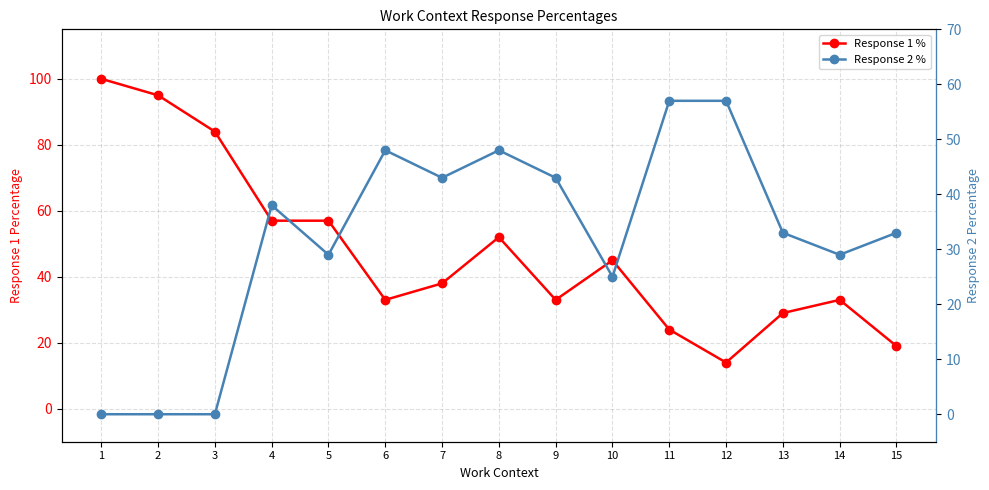

At which category is the sum across all series the highest?

1